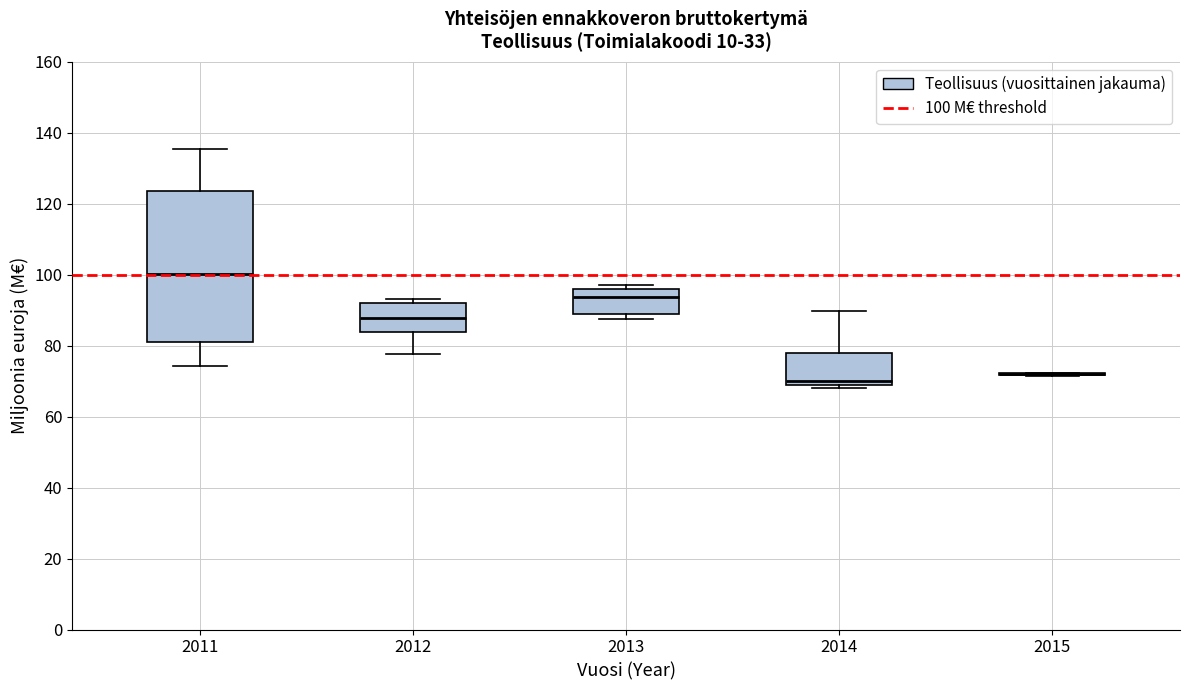

Which box is the tallest, from its lower edge to its upper edge?

2011